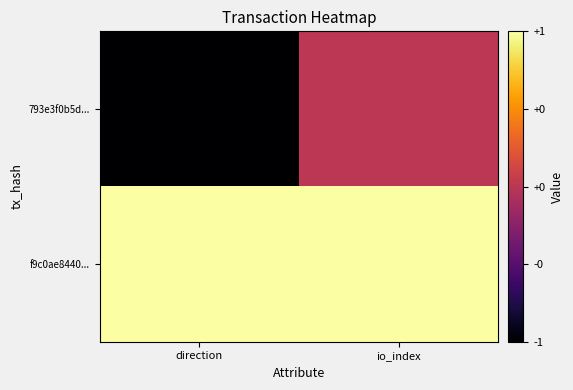

Reading left to right, list all the values displayed in this chart.

793e3f0b5d...: direction=-1	io_index=0
f9c0ae8440...: direction=1	io_index=1